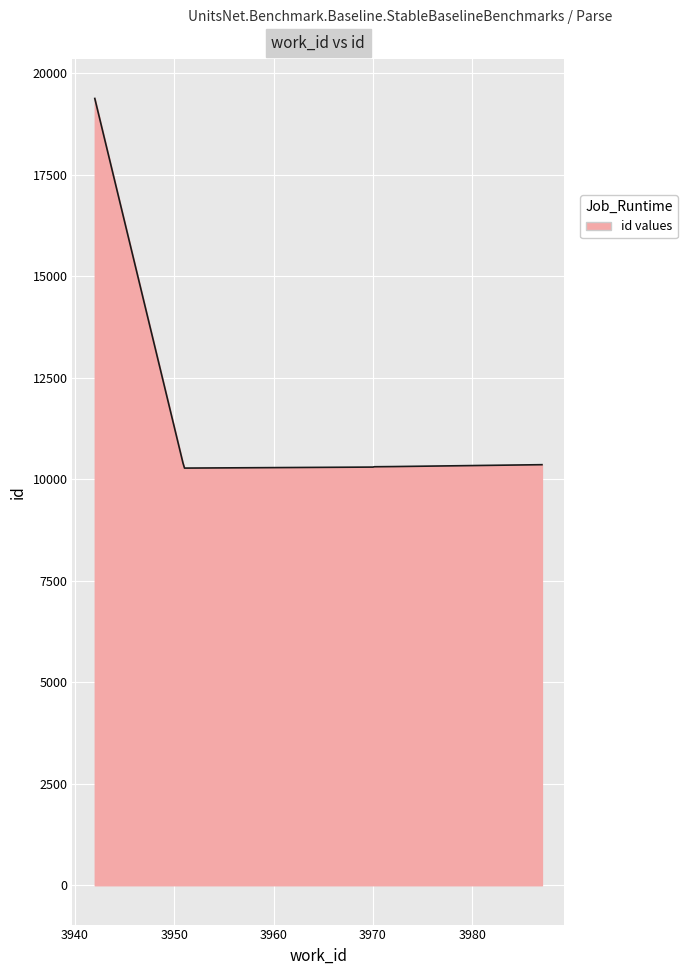

What is the smallest value displayed?

10274.0